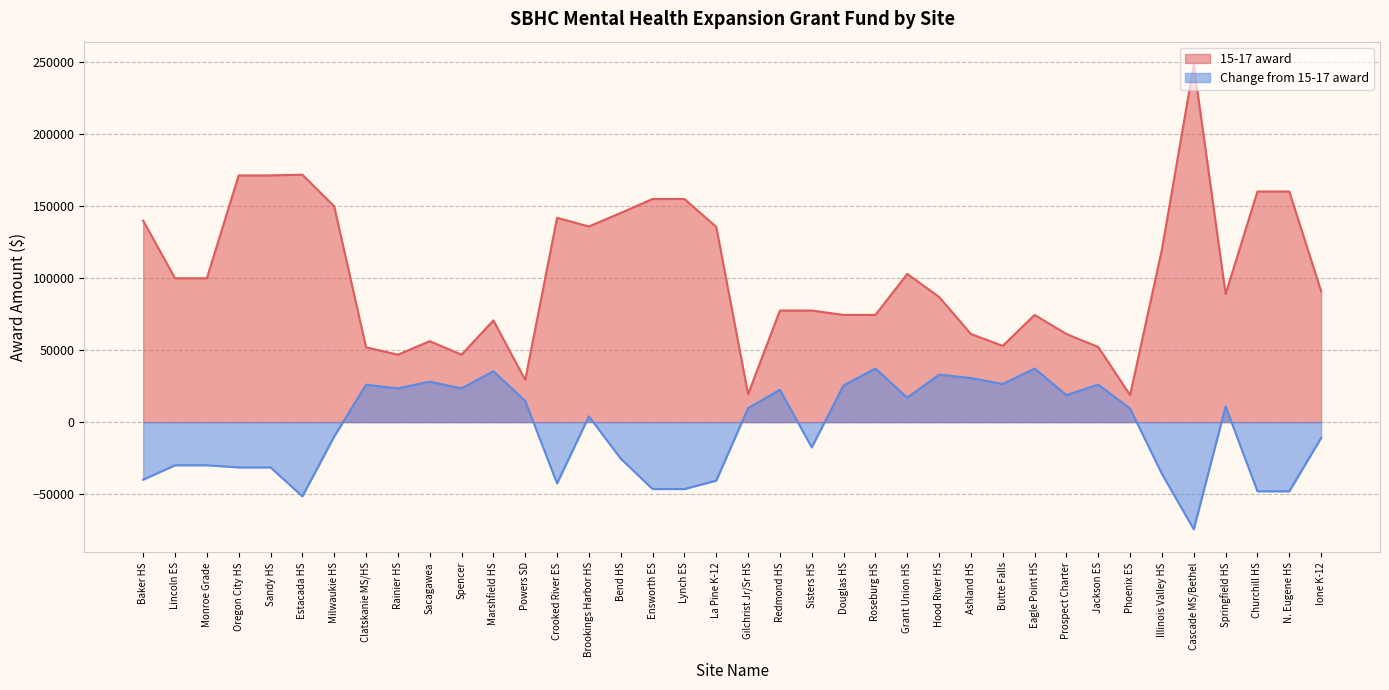

What are all the series names shown in the legend?

15-17 award, Change from 15-17 award